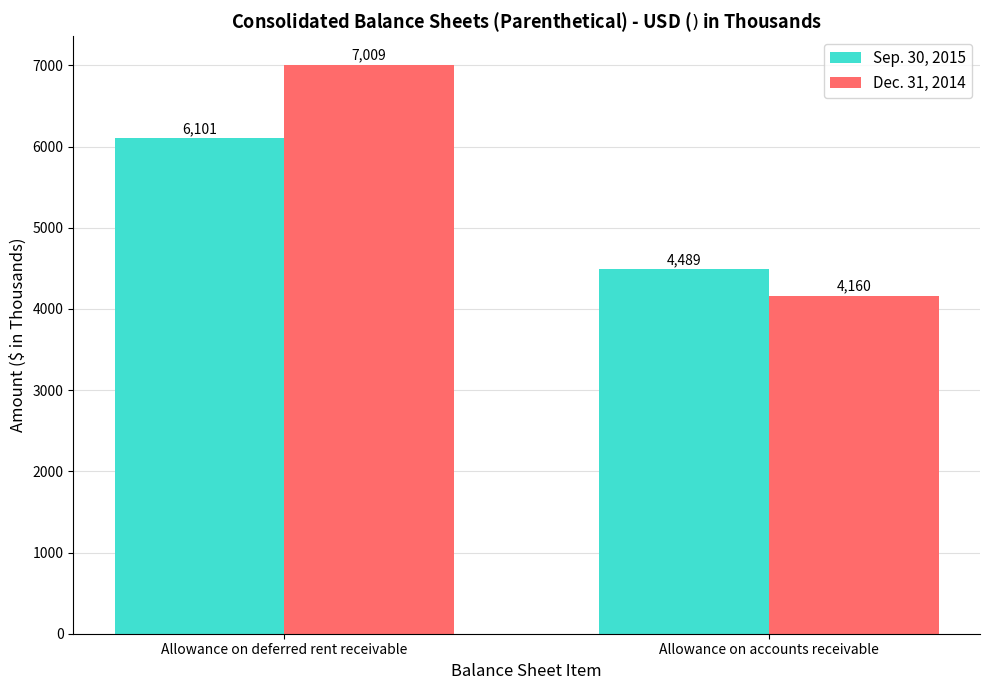

What is the total value across all series at Allowance on deferred rent receivable?

13110